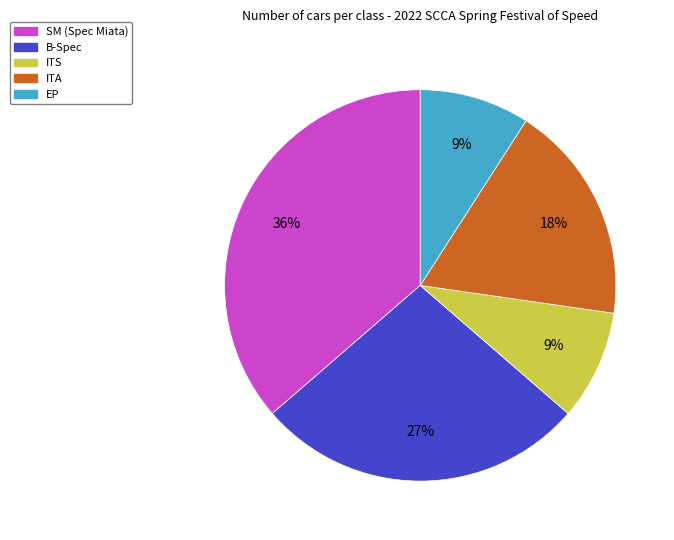

To the nearest percent, what percentage of the pie is EP?

9%